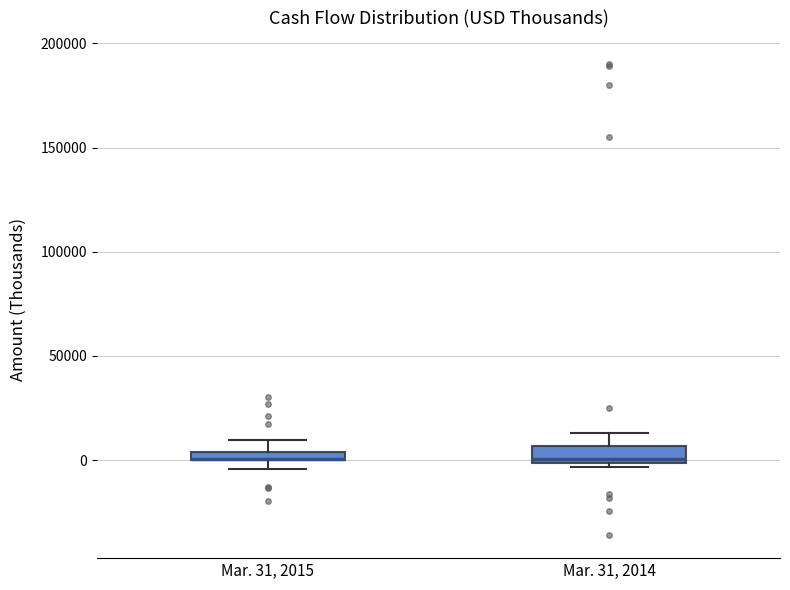

Where is the upper edge of the box for Mar. 31, 2015 on the y-axis? The values are not printed on the chart, so give them approximately, as read against the axis.

5000